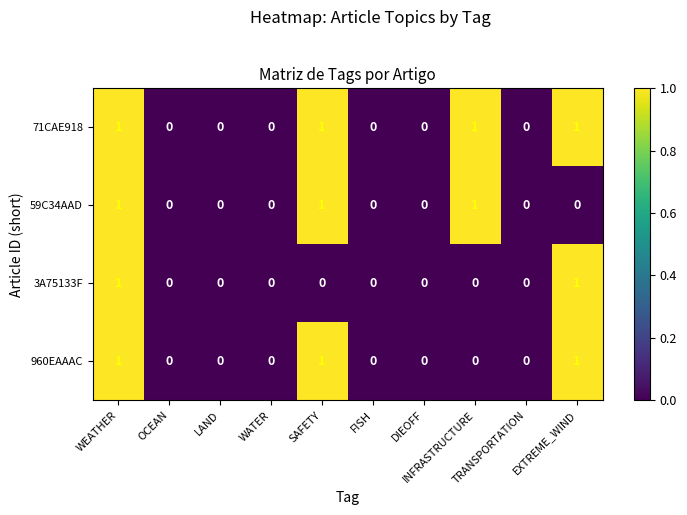

What is the sum of all 71CAE918 values?

4